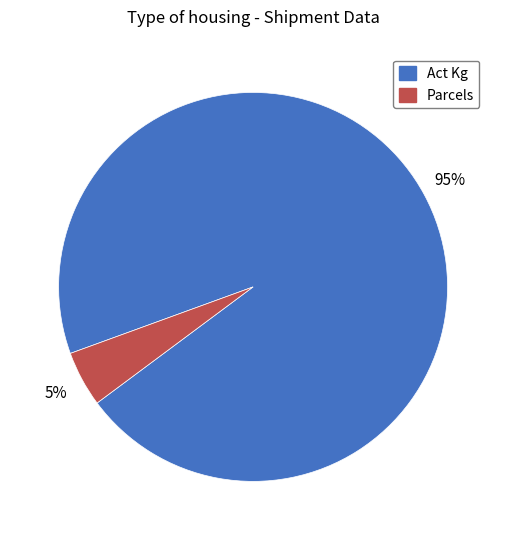

Is there a majority slice in this chart?

Yes